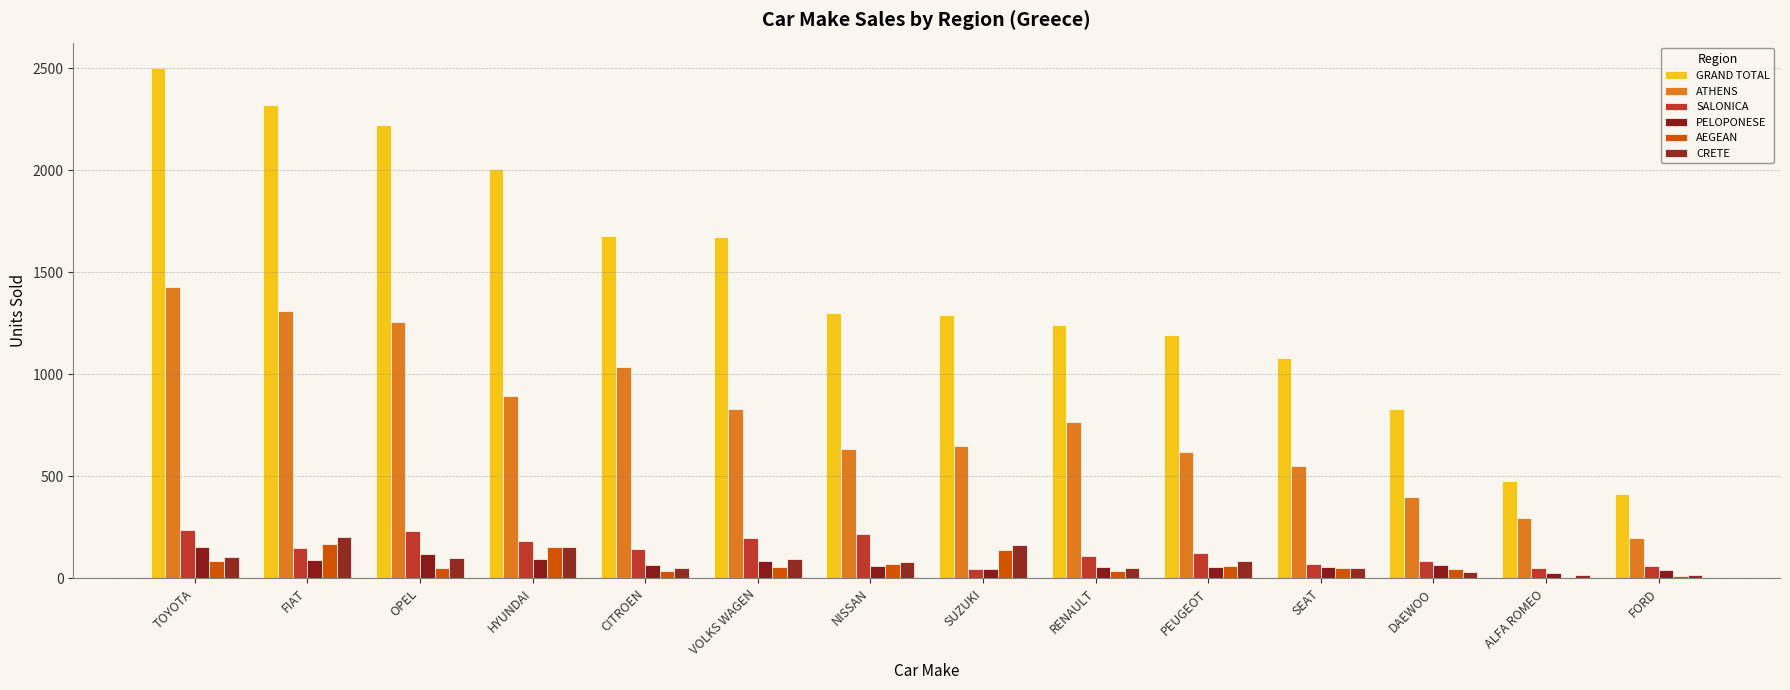

How many categories are shown in the chart?

14